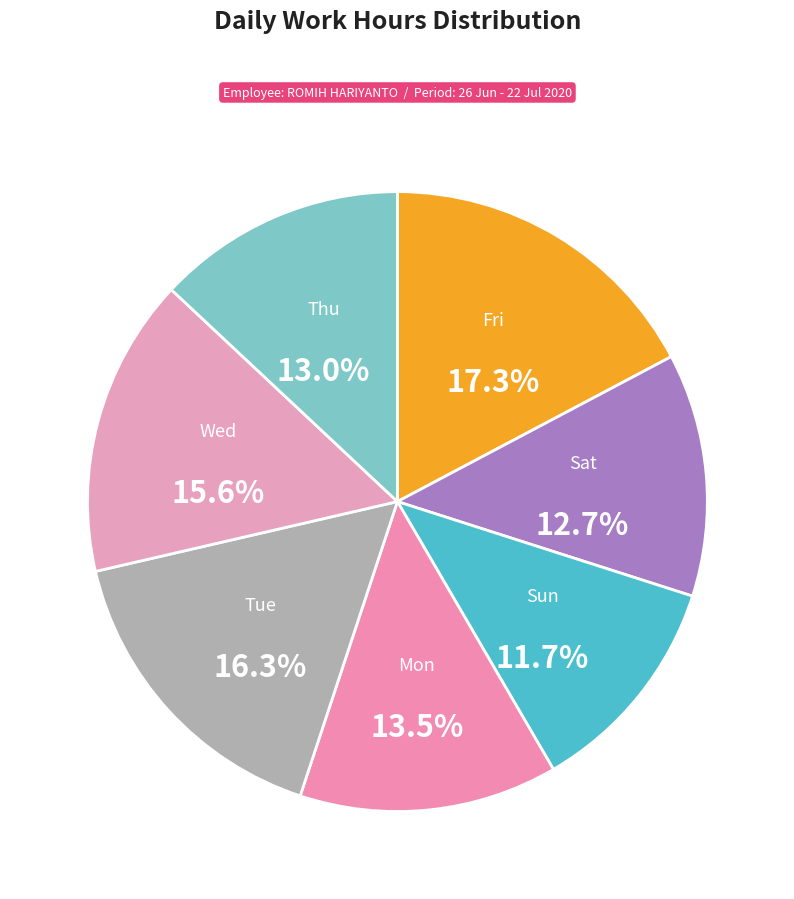

Is there a majority slice in this chart?

No